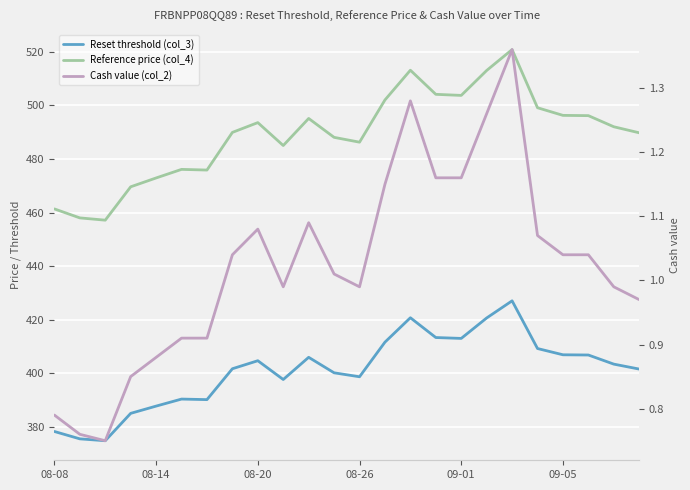

The value of Reset threshold (col_3) at 18 is 427.1. True or false?

True